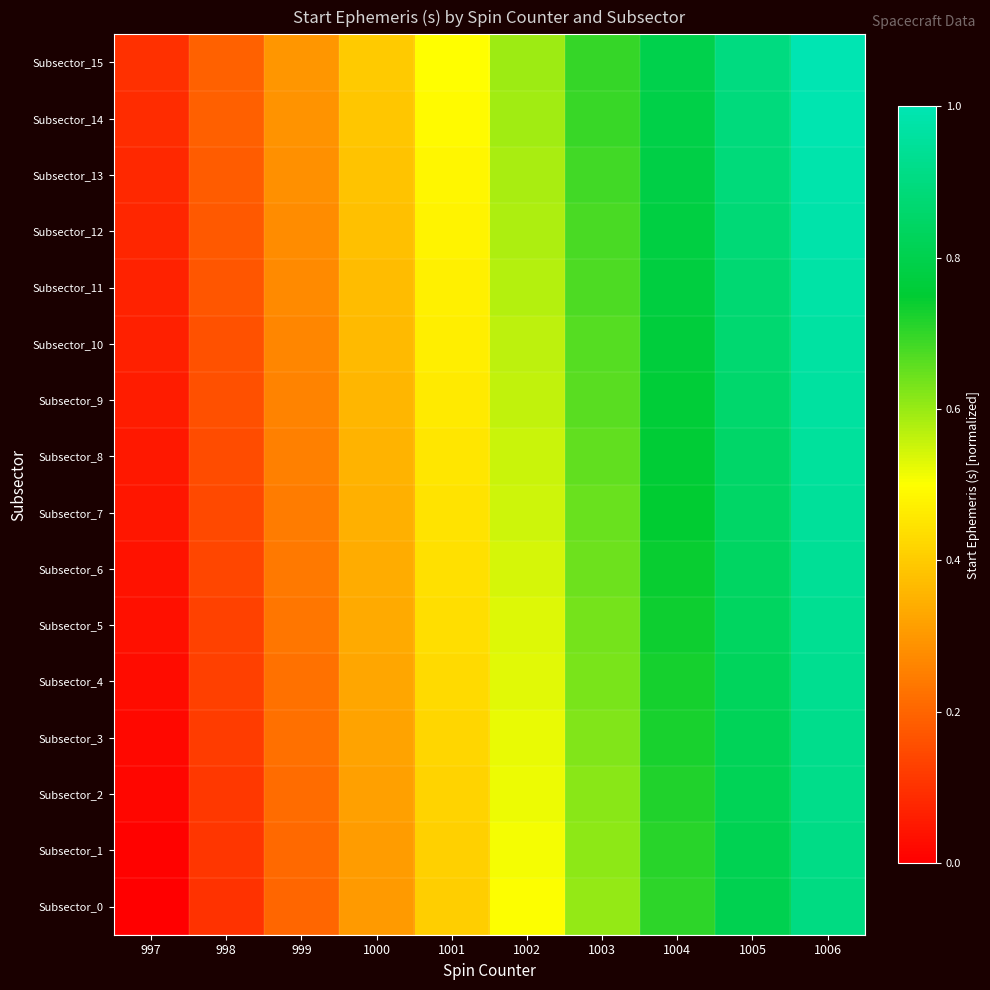

Which category has the lowest value across all series?

997